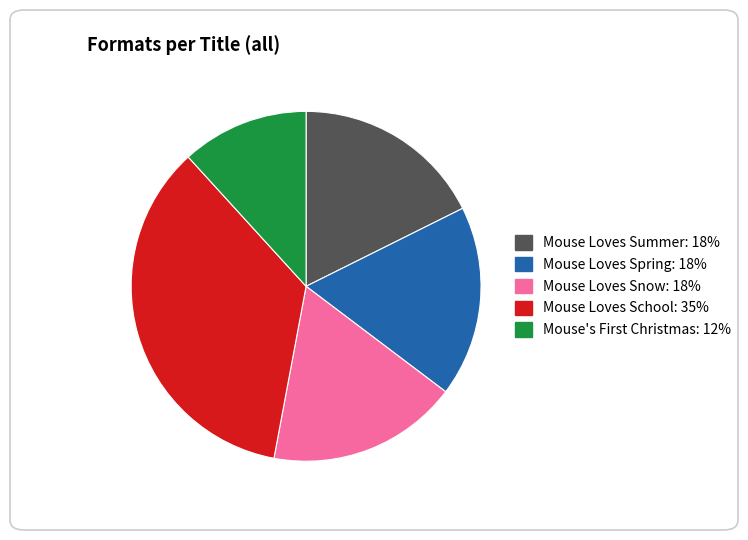

The Mouse Loves Spring slice represents 3% of the pie. True or false?

False